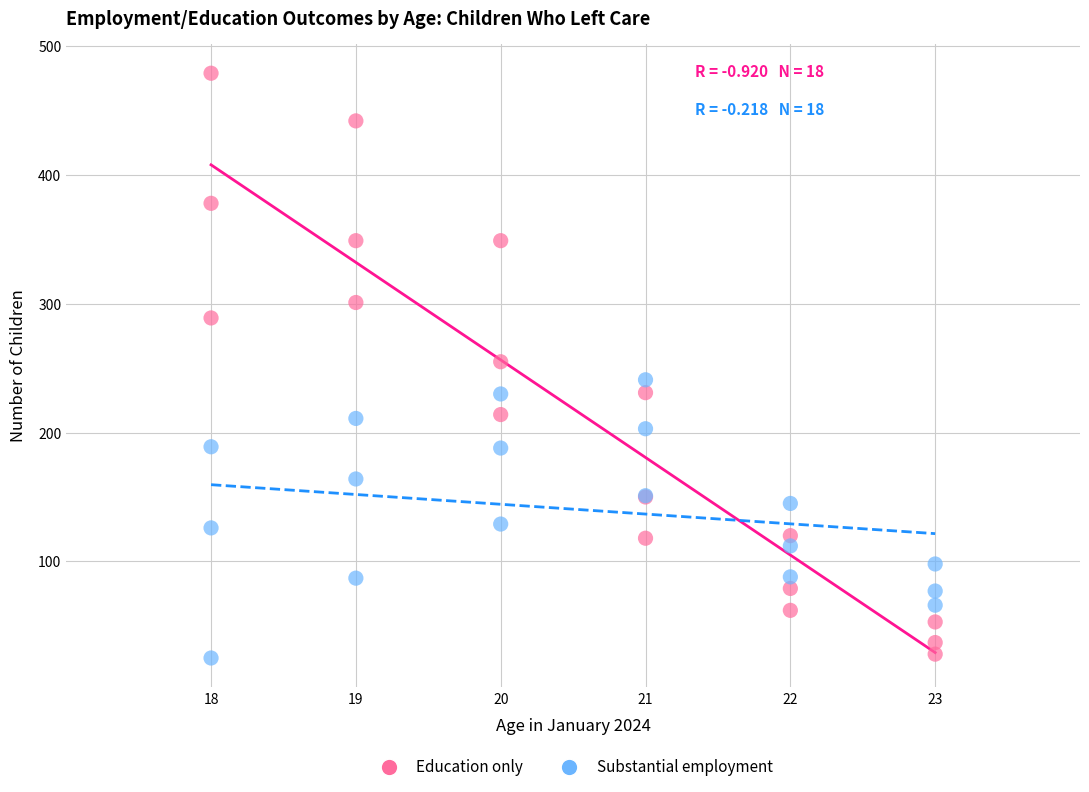

What are all the series names shown in the legend?

Education only, Substantial employment